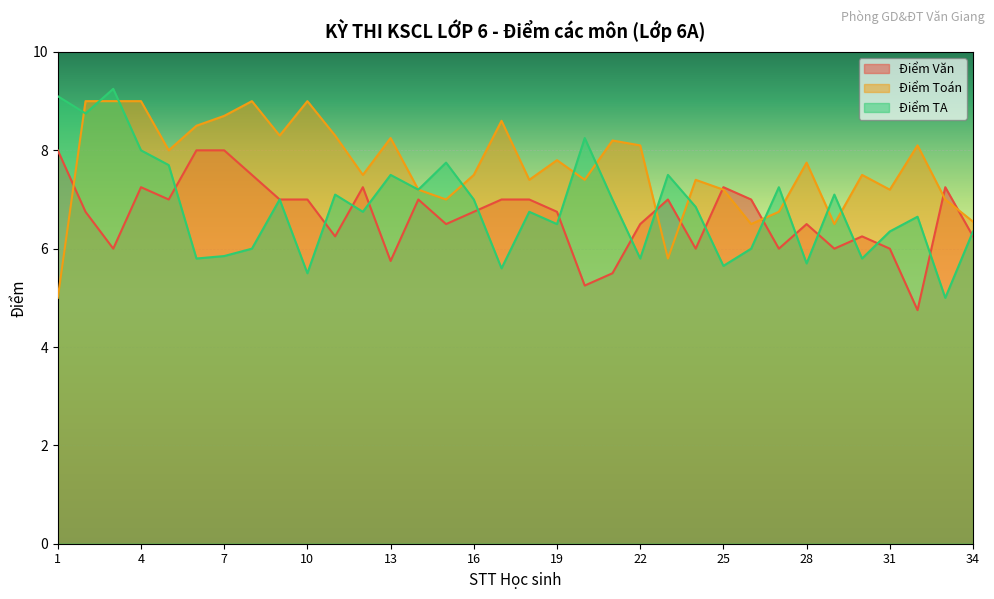

Is it true that Điểm Văn equals 2.6 at 5?

False